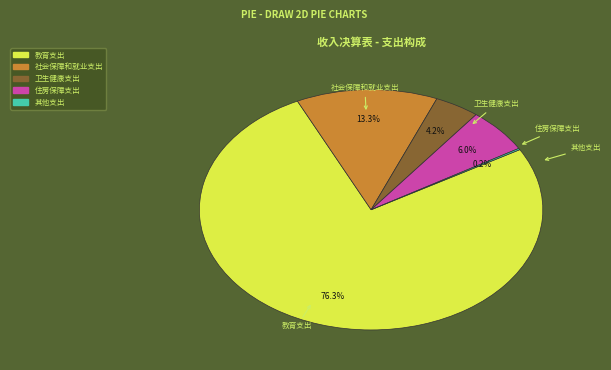

Do 教育支出 and 社会保障和就业支出 together represent more than half of the pie?

Yes